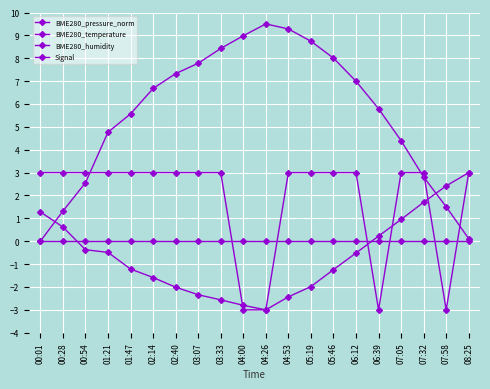

Is this an area chart (filled region under the line)?

No